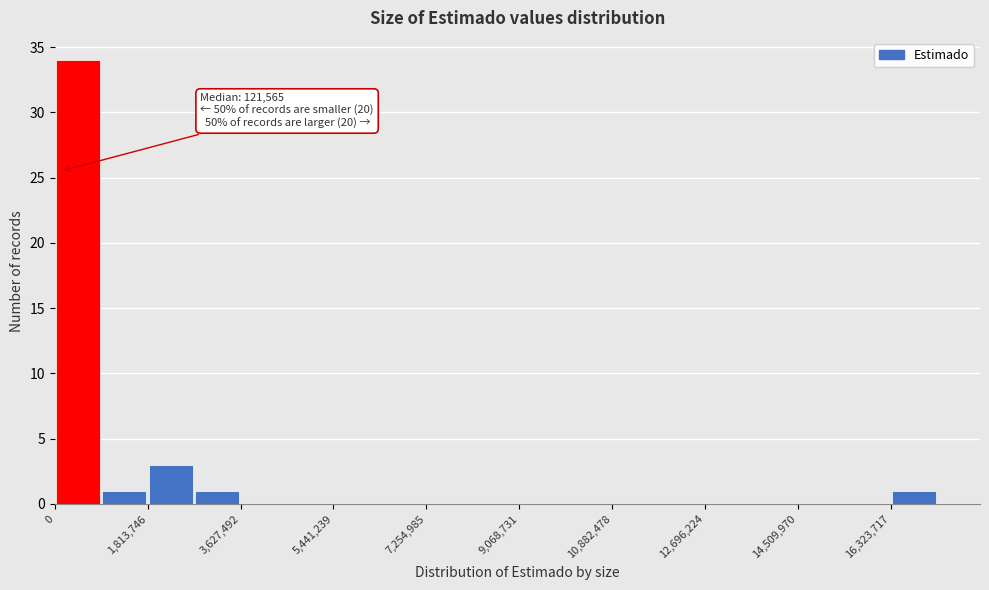

Which range on the x-axis has the tallest bar?

0 to 1000000